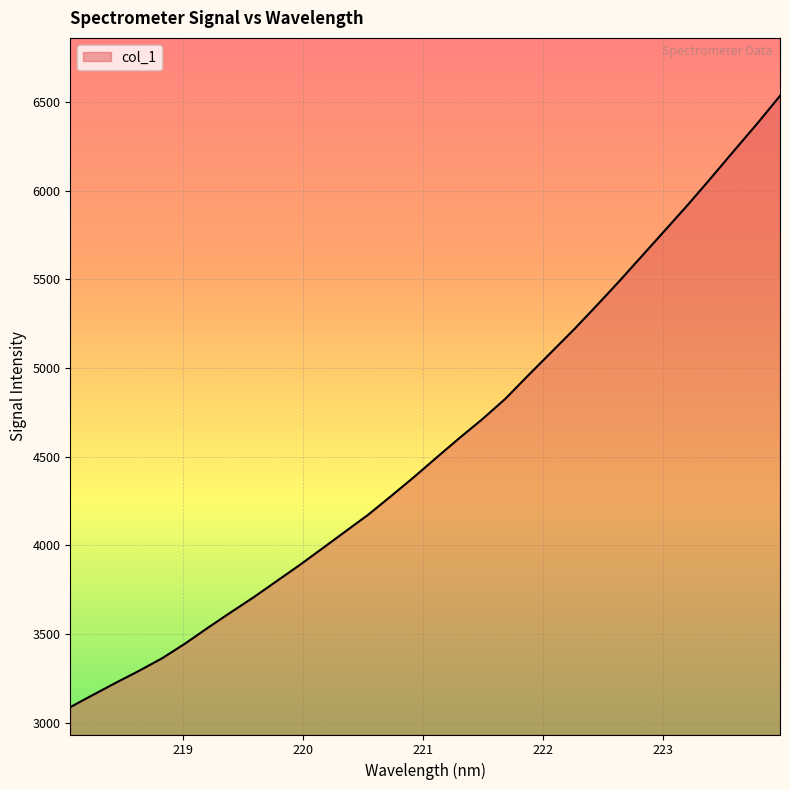

Does the chart display data point markers on the line(s)?

No